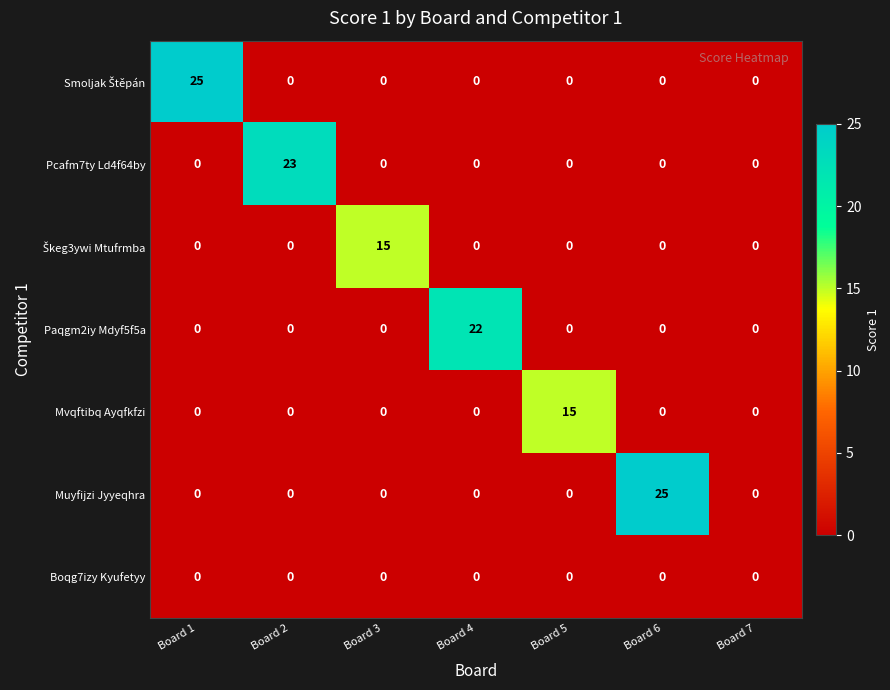

Count the number of categories in the chart.

7